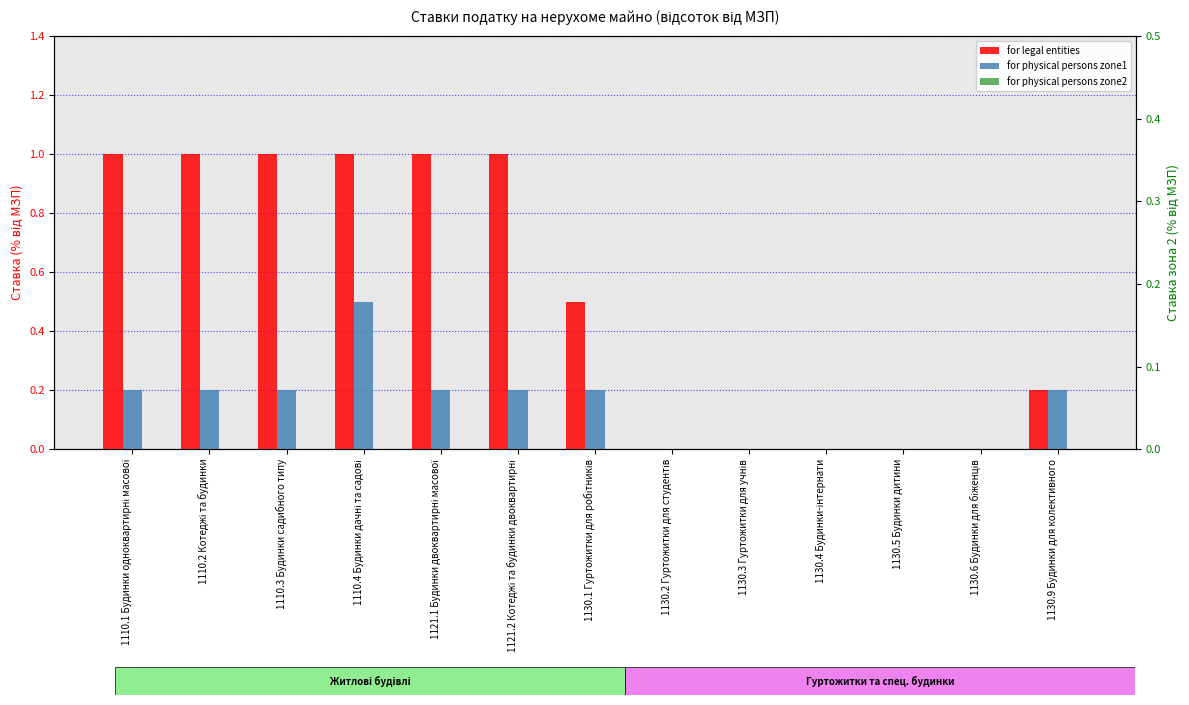

Rank the series by their average value, from highest to lowest.

for legal entities, for physical persons zone1, for physical persons zone2